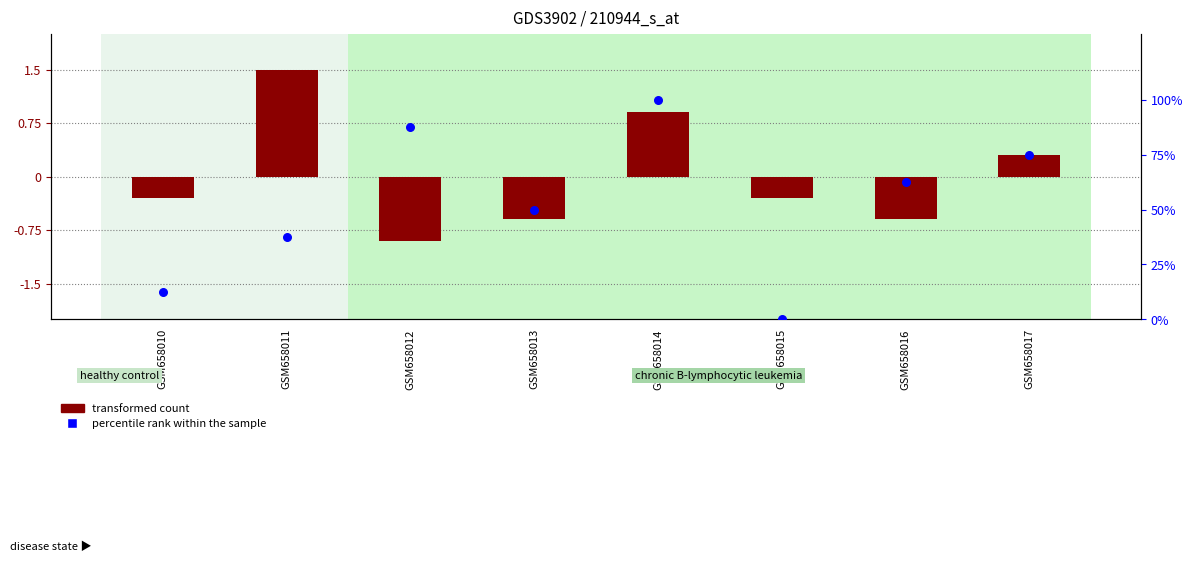

What are all the series names shown in the legend?

transformed count, percentile rank within the sample